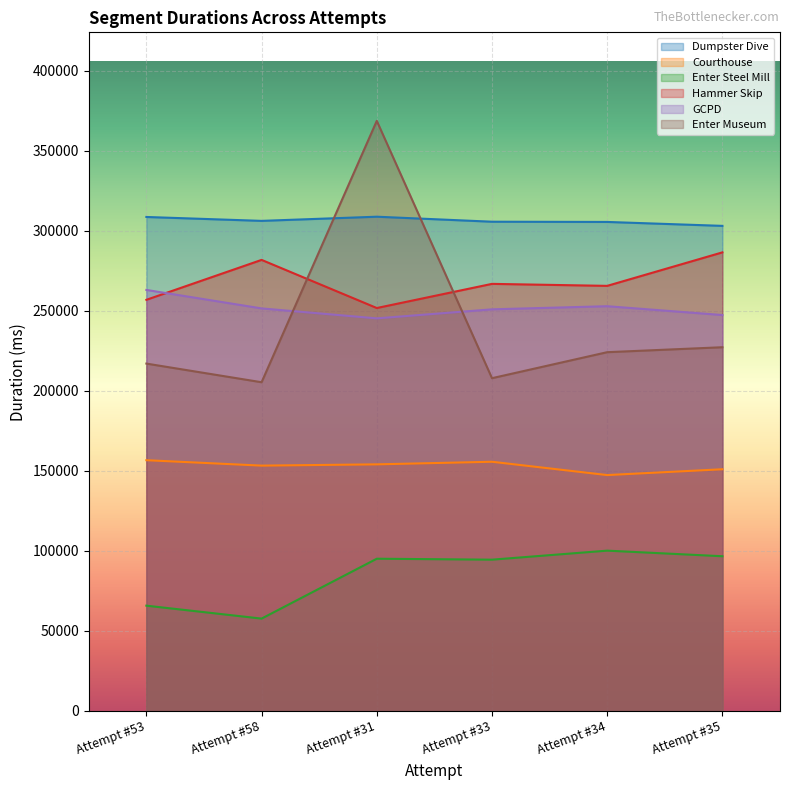

Is the value of Courthouse at Attempt #33 greater than the value of Enter Museum at Attempt #31?

No